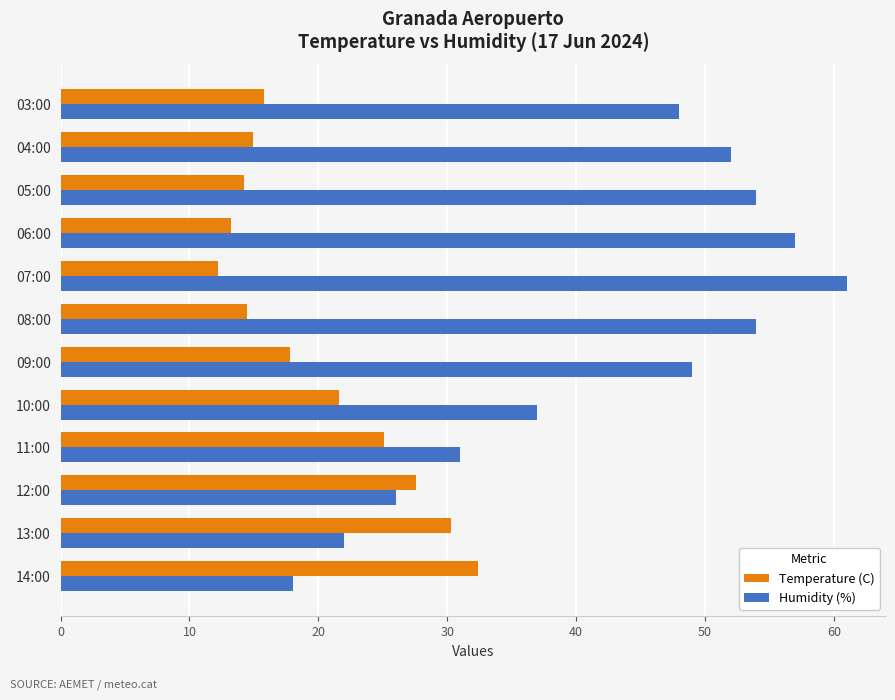

What is the average value of the Humidity (%) series?

42.4